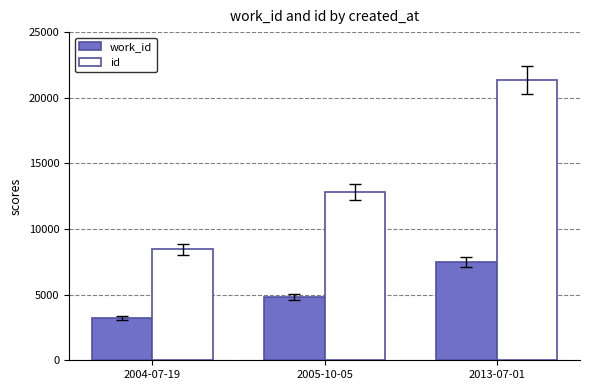

At which category is the sum across all series the highest?

2013-07-01